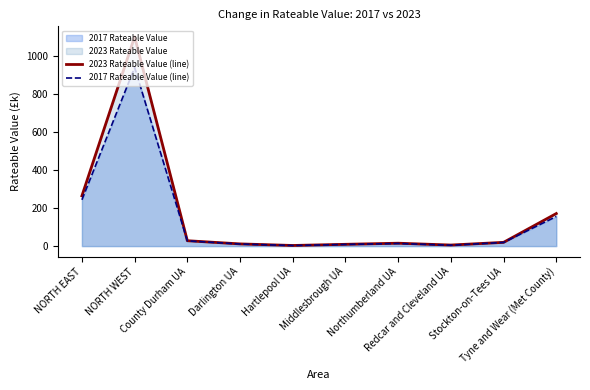

The 2023 Rateable Value (line) series shows 11.5 at Darlington UA. True or false?

True